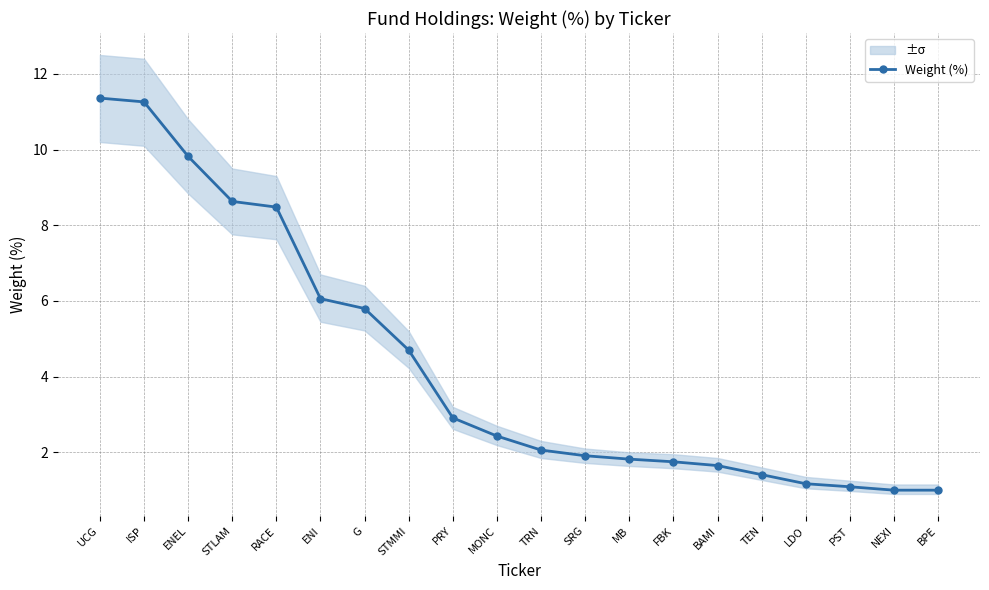

What position from the left is STMMI?

8